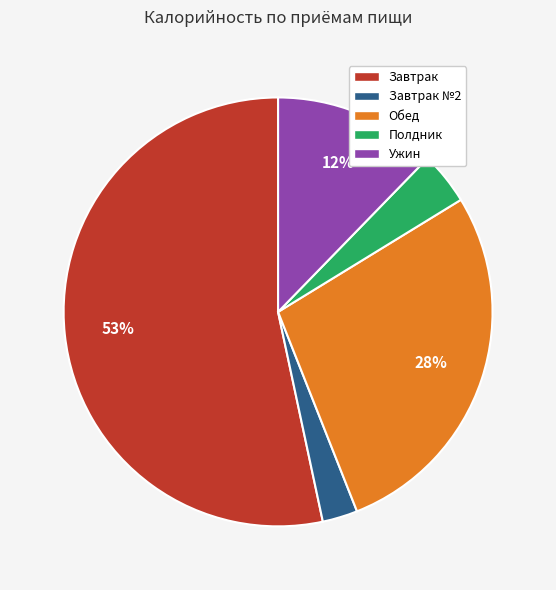

To the nearest percent, what is the difference between the Ужин and Полдник slice percentages?

8%